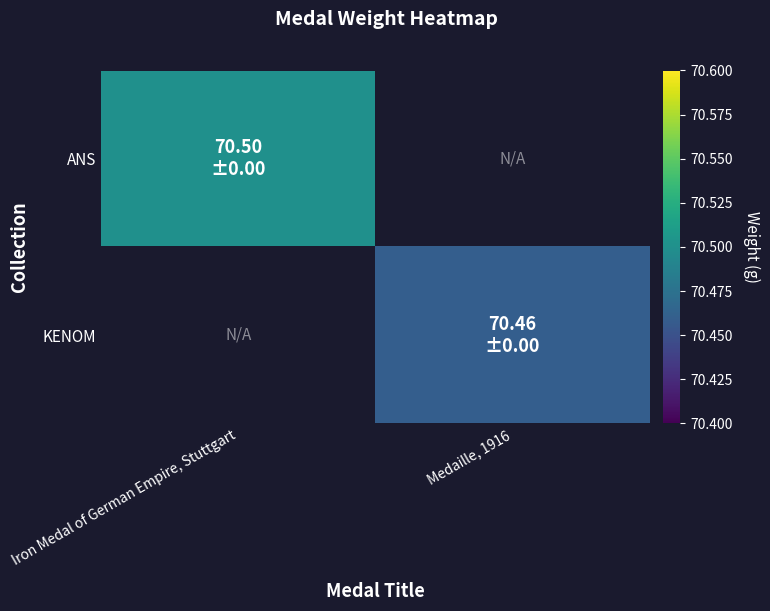

How many positive values does the KENOM series have?

1